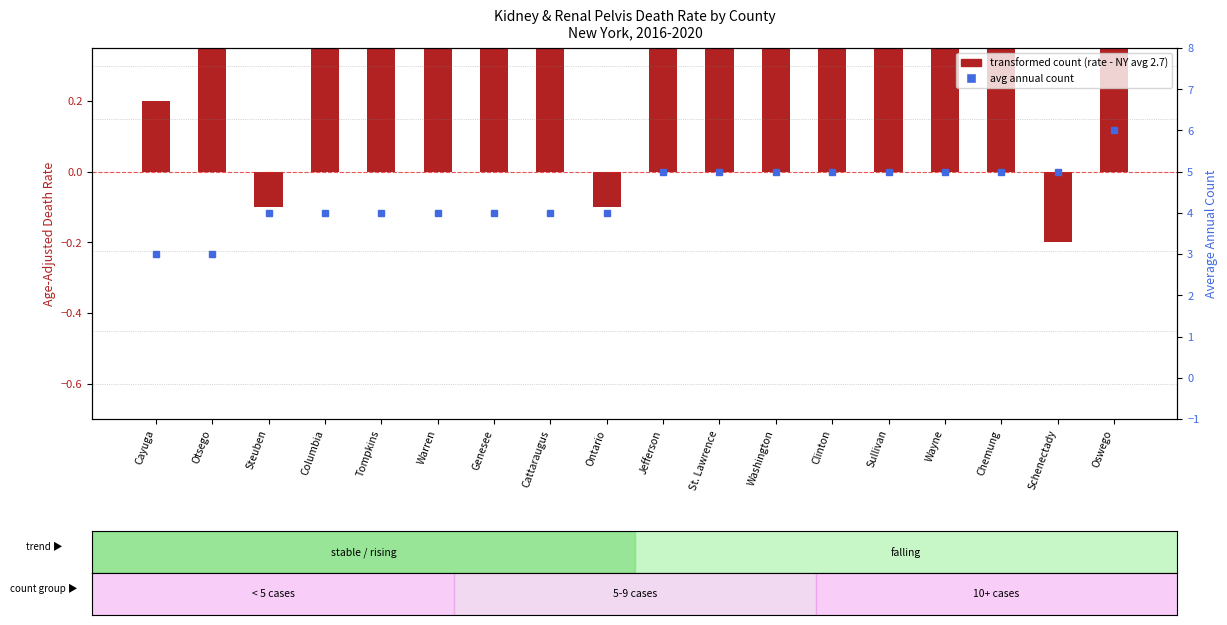

The transformed count (rate - NY avg) series shows 1.1 at Wayne. True or false?

True